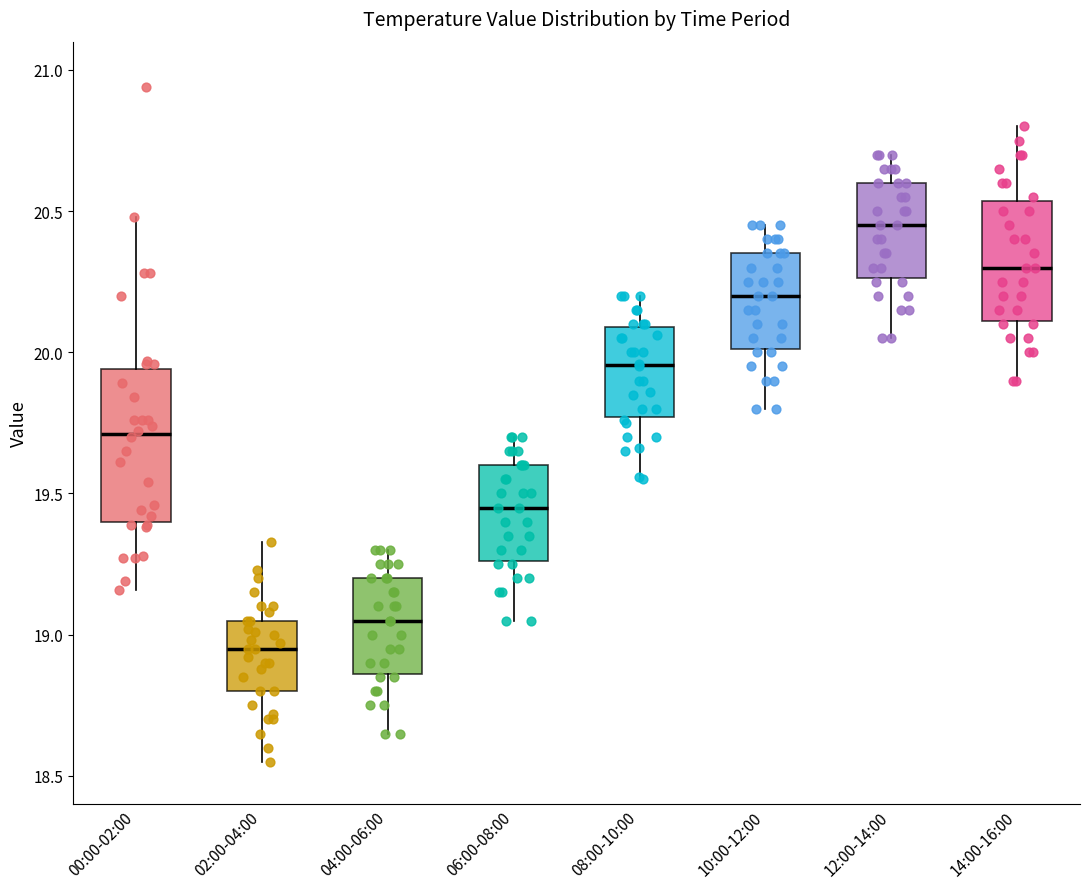

Reading left to right, read every box against the y-axis: the position of its median line, the range the box covers, and the ends of its whiskers. The values are not printed on the chart, so give them approximately, as read against the axis.

00:00-02:00: median 19.70, box 19.40 to 19.95, whiskers 19.15 to 20.50
02:00-04:00: median 18.95, box 18.80 to 19.05, whiskers 18.55 to 19.35
04:00-06:00: median 19.05, box 18.85 to 19.20, whiskers 18.65 to 19.30
06:00-08:00: median 19.45, box 19.25 to 19.60, whiskers 19.05 to 19.70
08:00-10:00: median 19.95, box 19.75 to 20.10, whiskers 19.55 to 20.20
10:00-12:00: median 20.20, box 20.00 to 20.35, whiskers 19.80 to 20.45
12:00-14:00: median 20.45, box 20.25 to 20.60, whiskers 20.05 to 20.70
14:00-16:00: median 20.30, box 20.10 to 20.55, whiskers 19.90 to 20.80